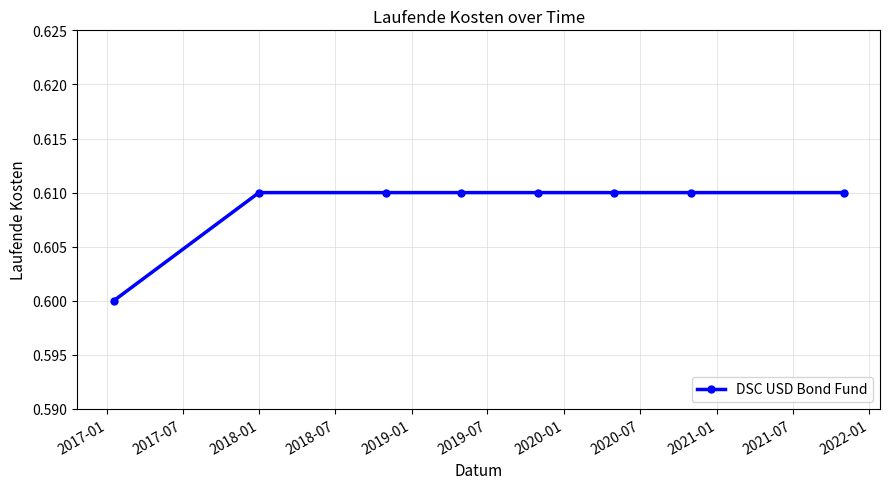

Count the values in the range 0 to 1.

8